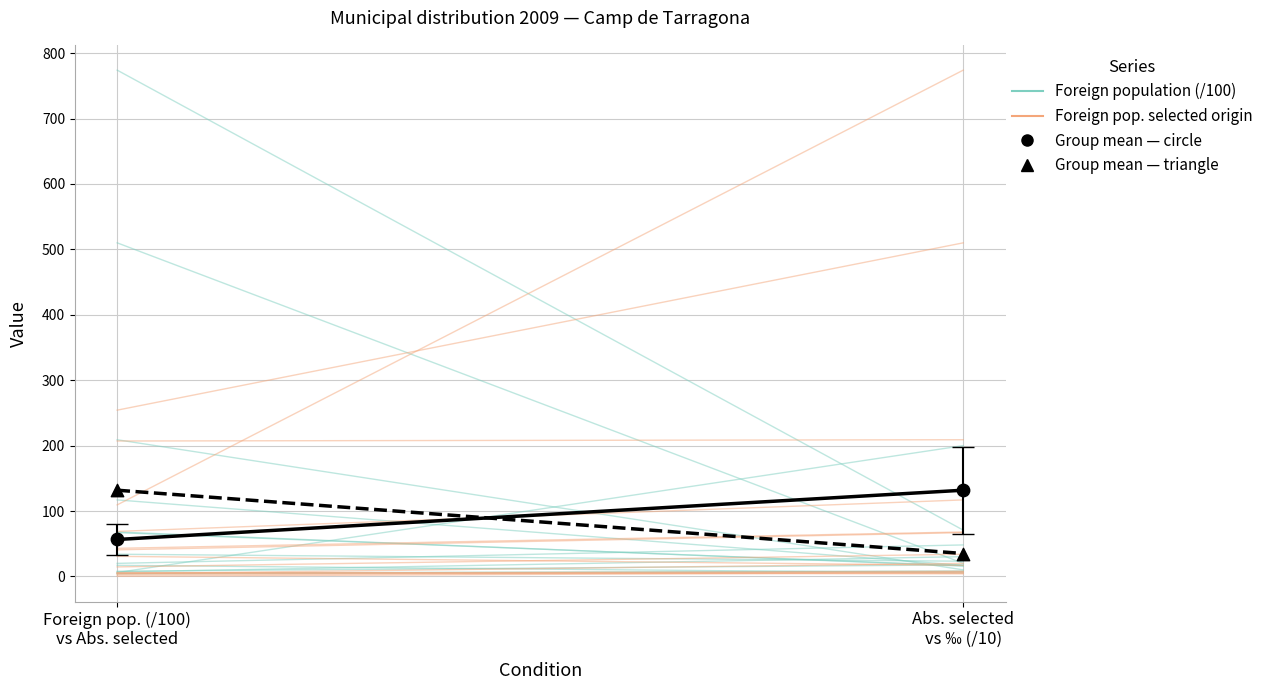

What is the change in value from Foreign pop. (/100)
vs Abs. selected to Abs. selected
vs ‰ (/10)?

+75.3